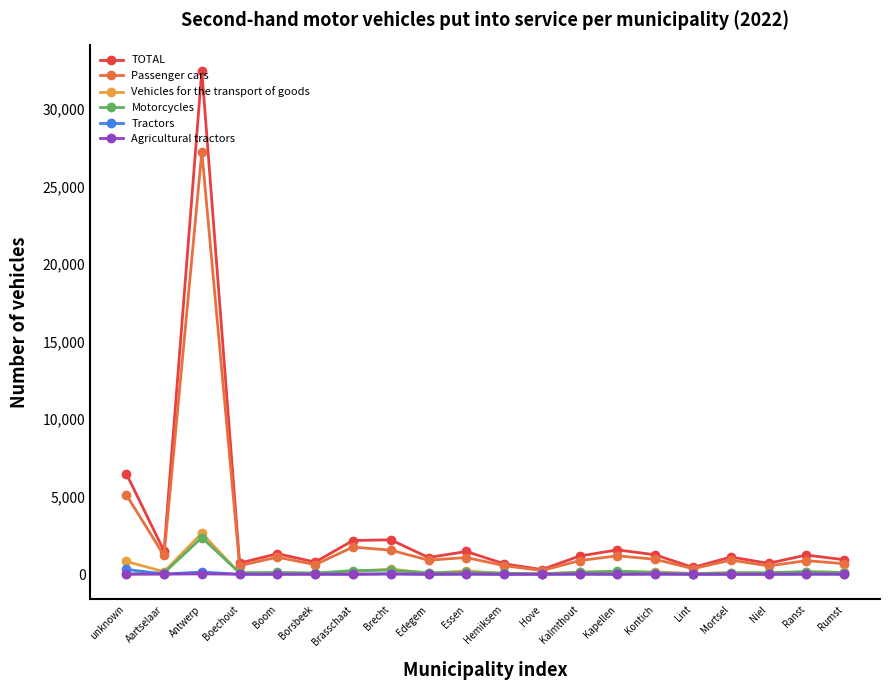

Which series has the widest spread of values?

TOTAL